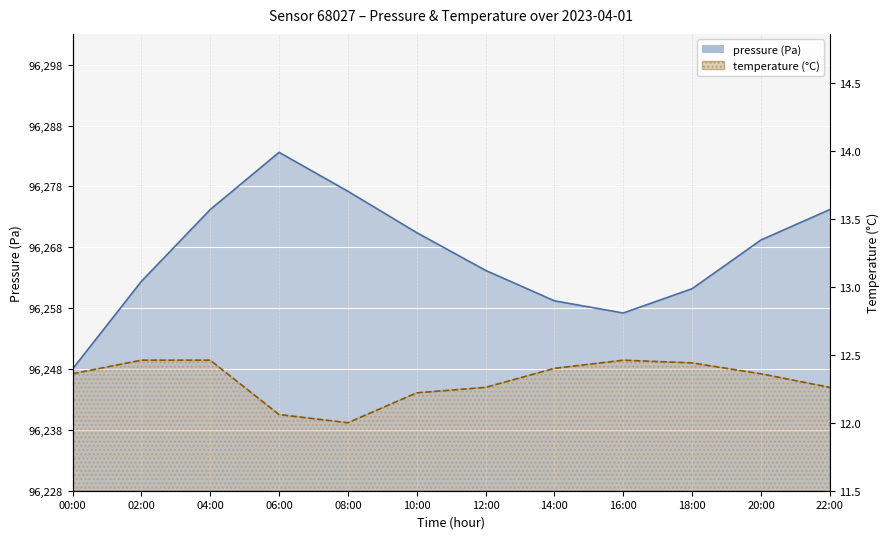

How many distinct data groups are displayed?

2